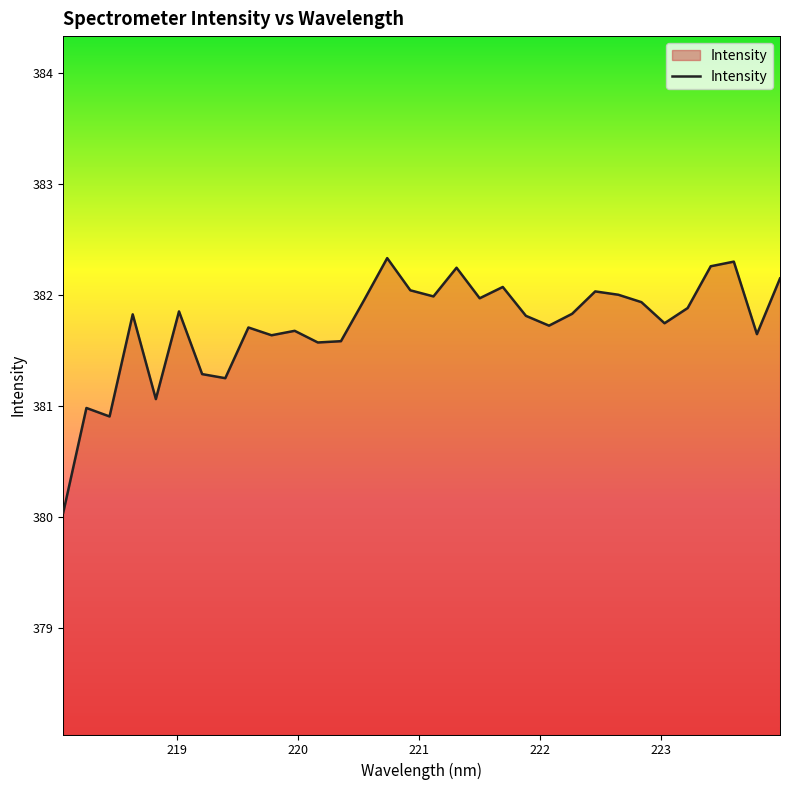

What is the smallest value displayed?

380.0